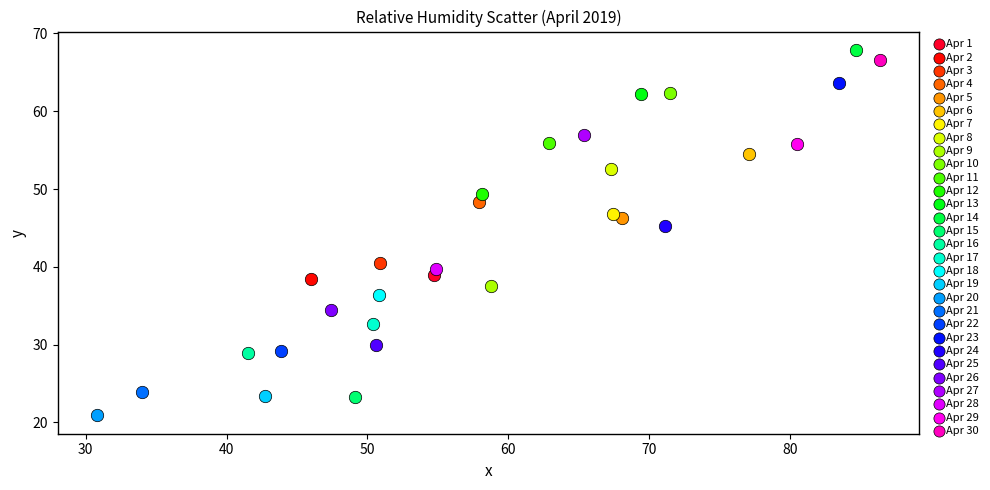

Which series contains the highest Y value?

Apr 14